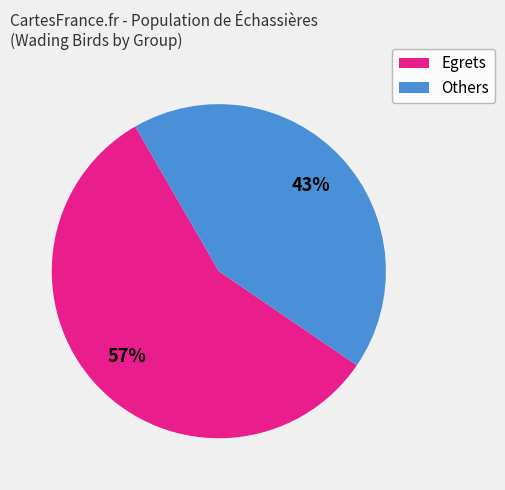

To the nearest percent, what is the difference between the largest and smallest slice percentages?

14%